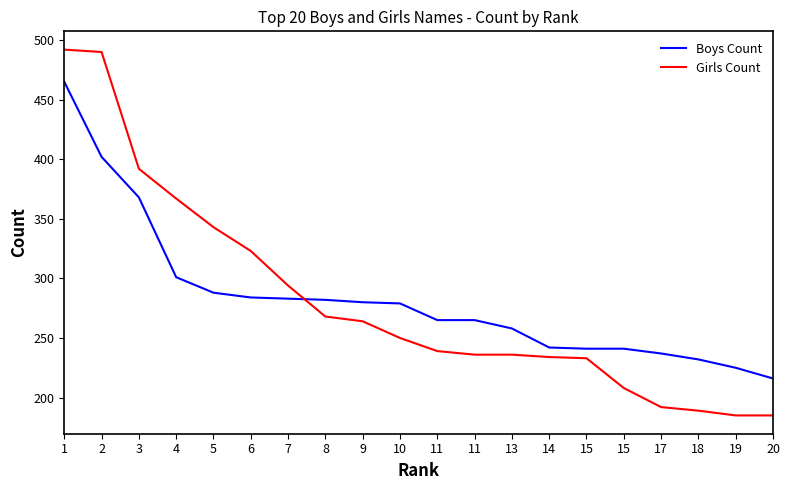

Is the value of Girls Count at 5 greater than the value of Boys Count at 11?

Yes